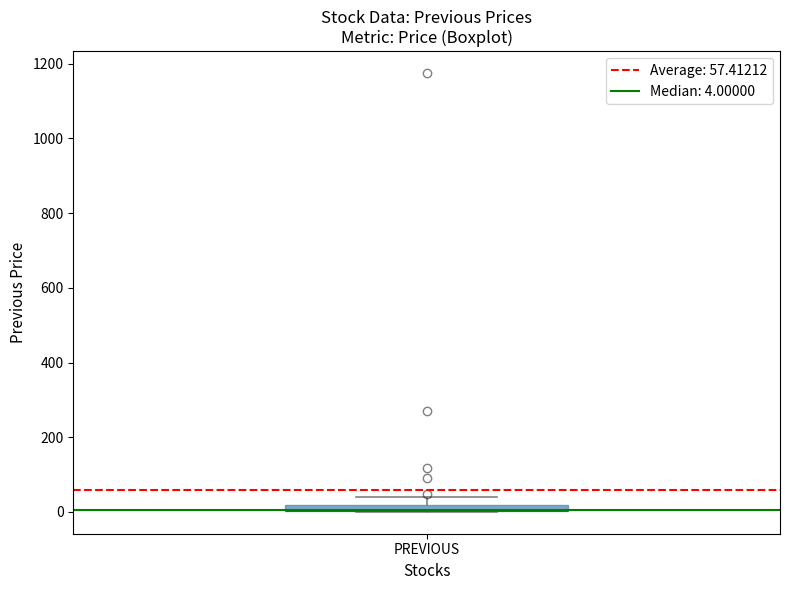

Where is the lower edge of the box for PREVIOUS on the y-axis? The values are not printed on the chart, so give them approximately, as read against the axis.

0